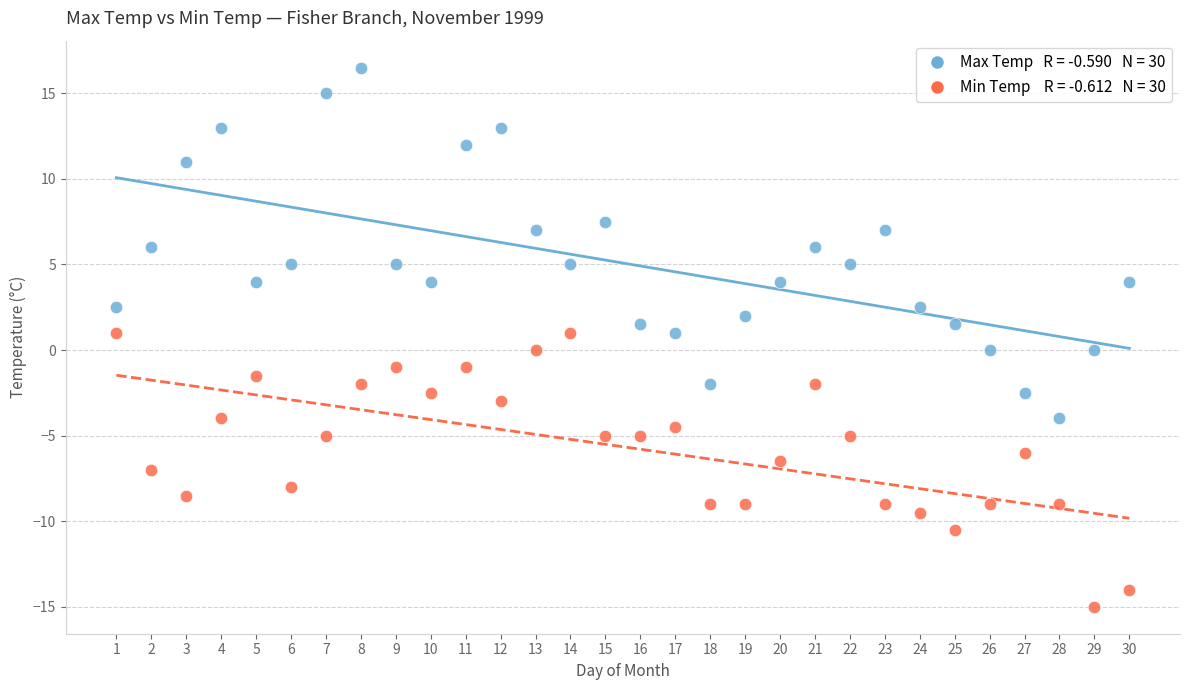

Across all data points, what is the range of Y values (max minus min)?

31.5